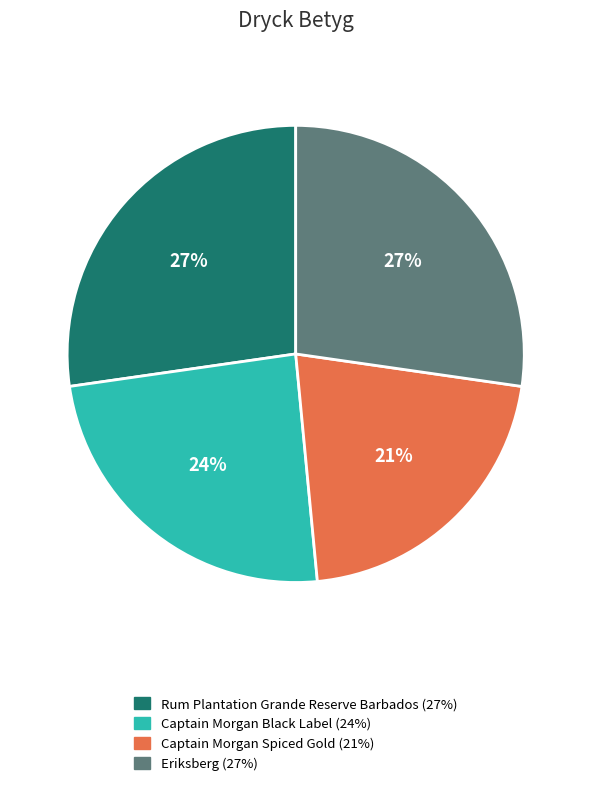

Does Captain Morgan Spiced Gold account for over 50% of the chart?

No